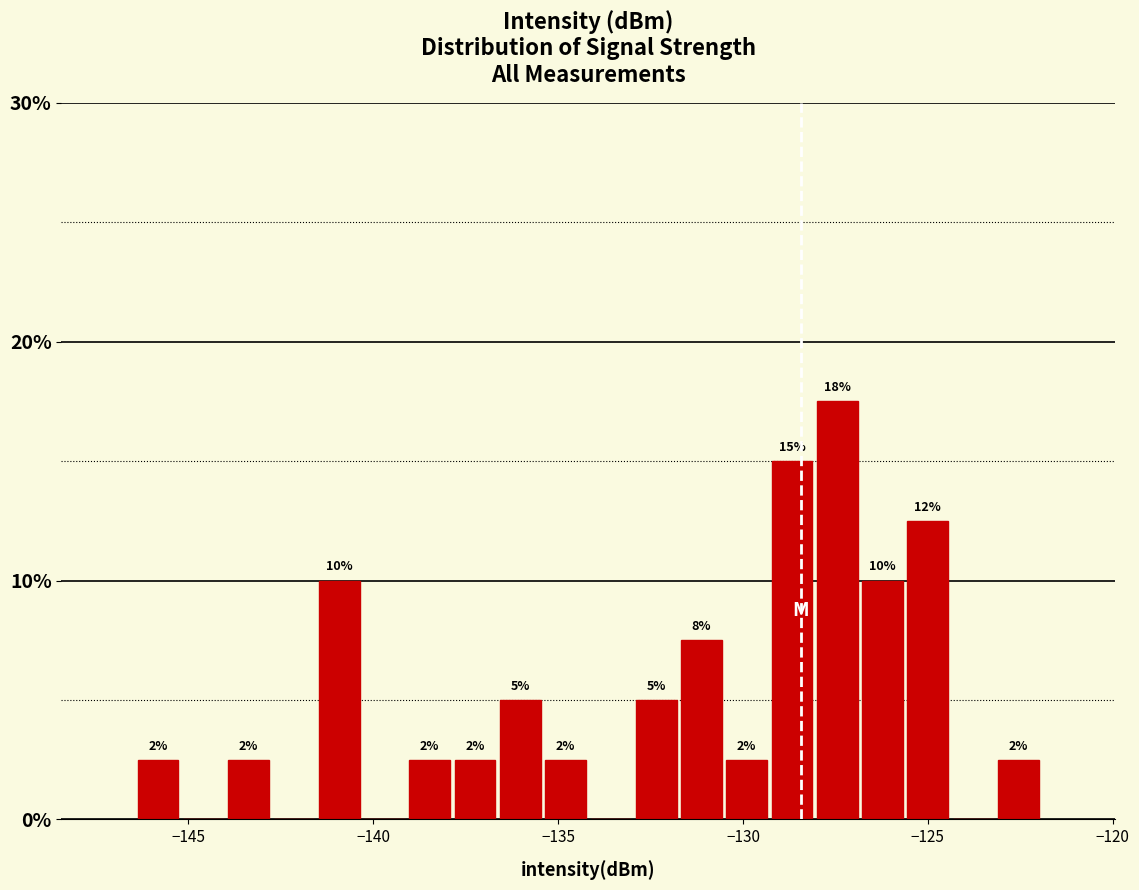

Around what value on the x-axis is the tallest bar? Give the approximate position of its centre, as read against the axis.

-127.5